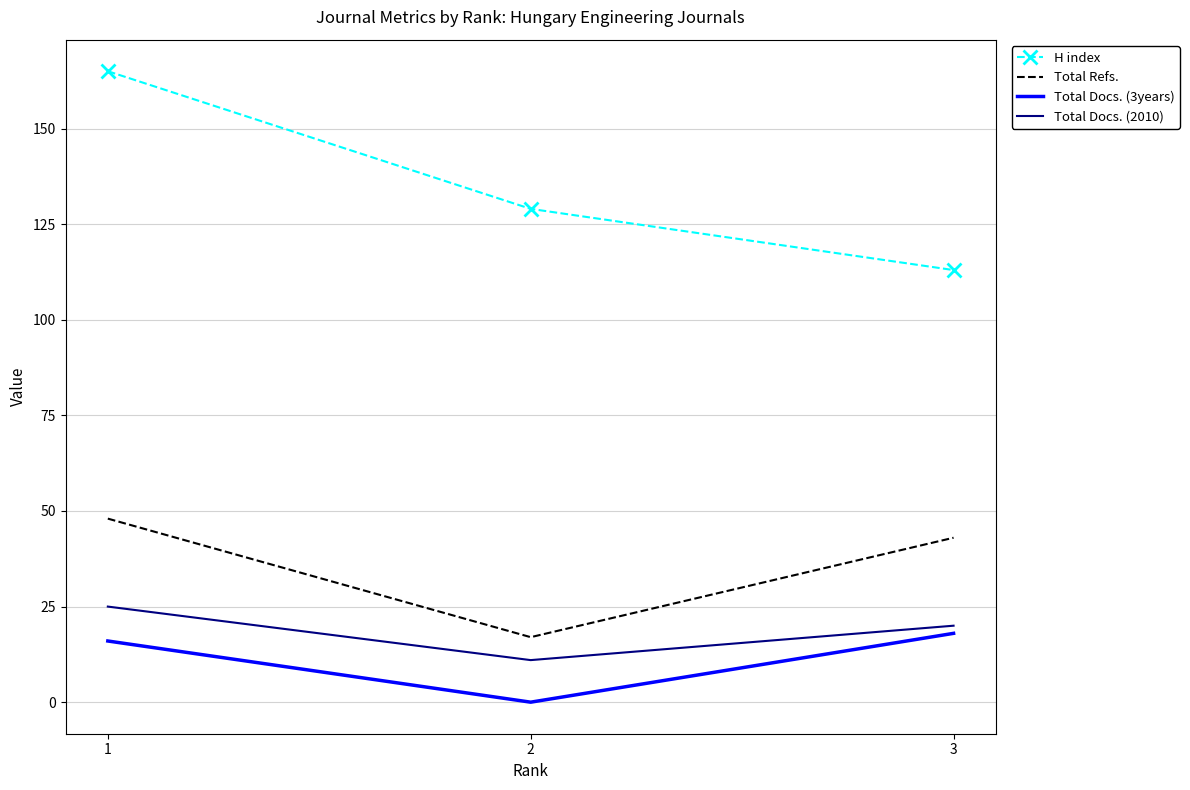

Reading left to right, what are all the values shown in this chart?

H index: 165	129	113
Total Refs.: 48	17	43
Total Docs. (3years): 16	0	18
Total Docs. (2010): 25	11	20